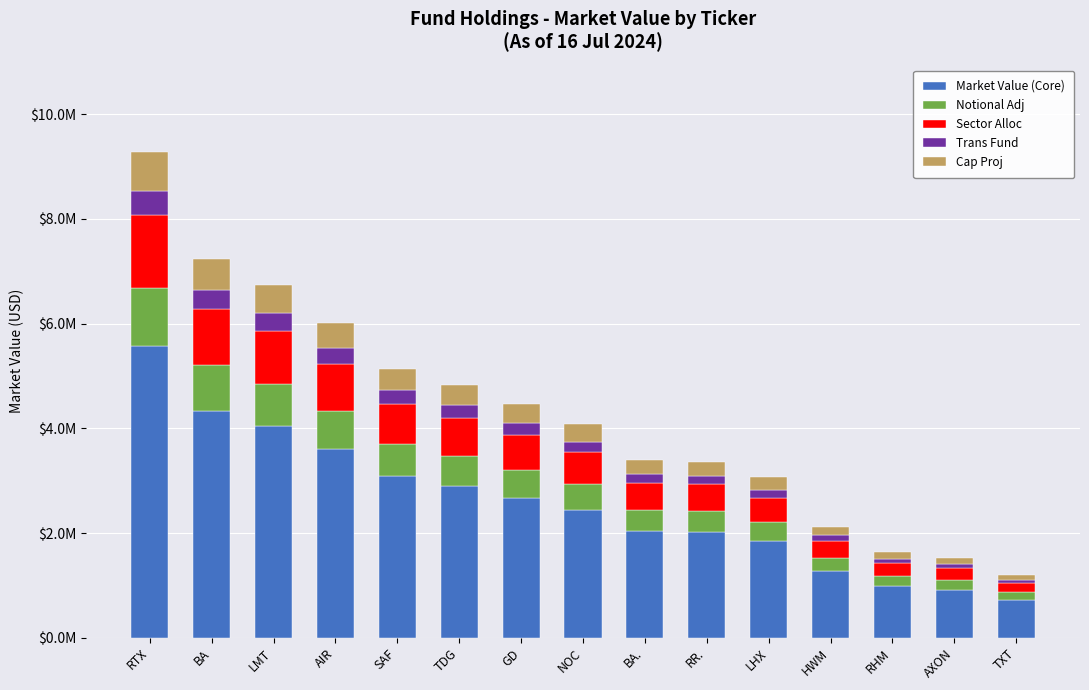

What are all the series names shown in the legend?

Market Value (Core), Notional Adj, Sector Alloc, Trans Fund, Cap Proj